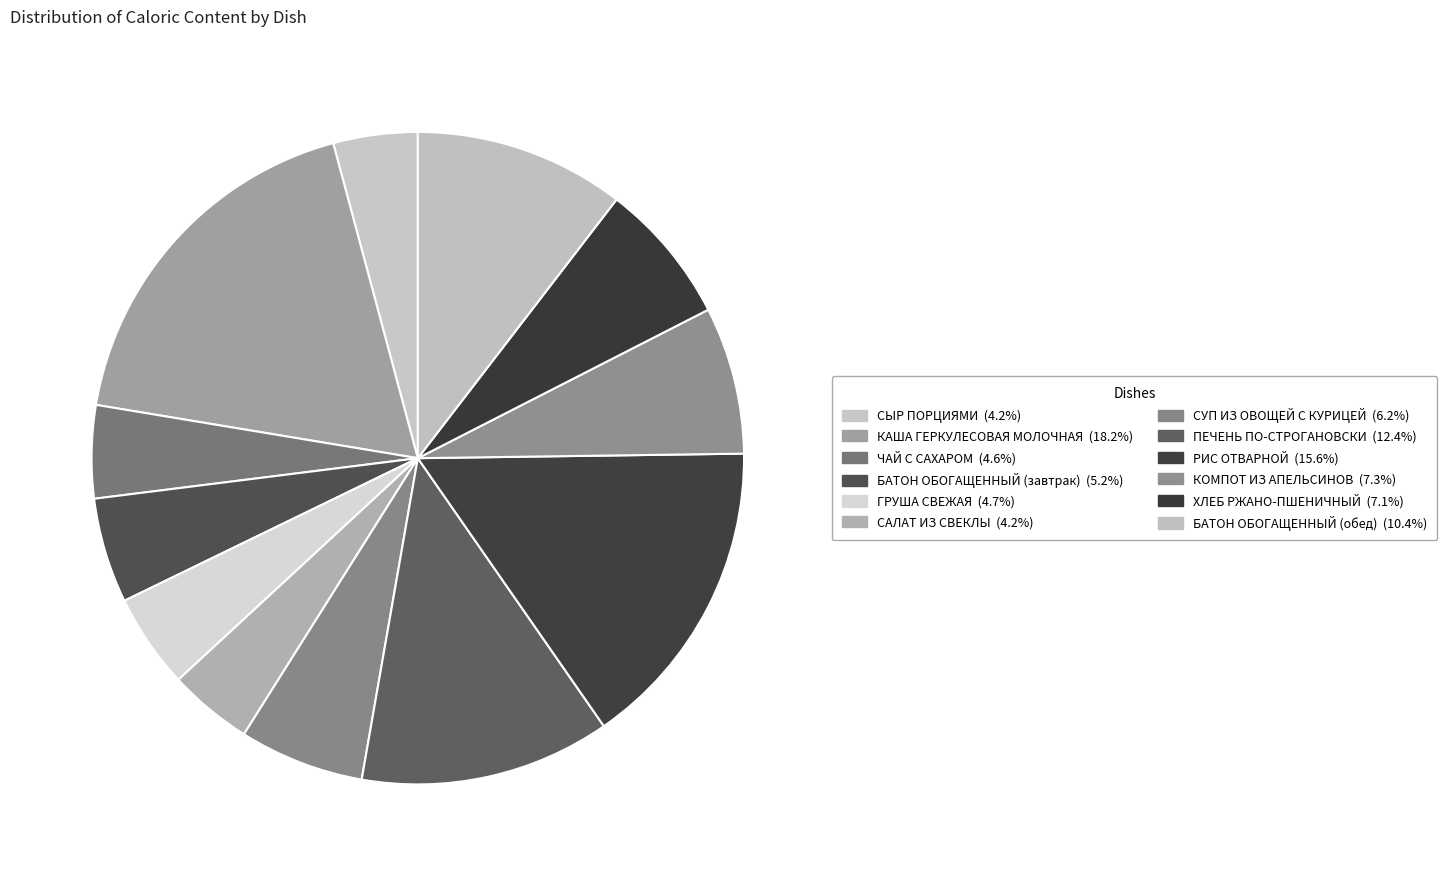

Is there any slice that represents more than half of the pie?

No